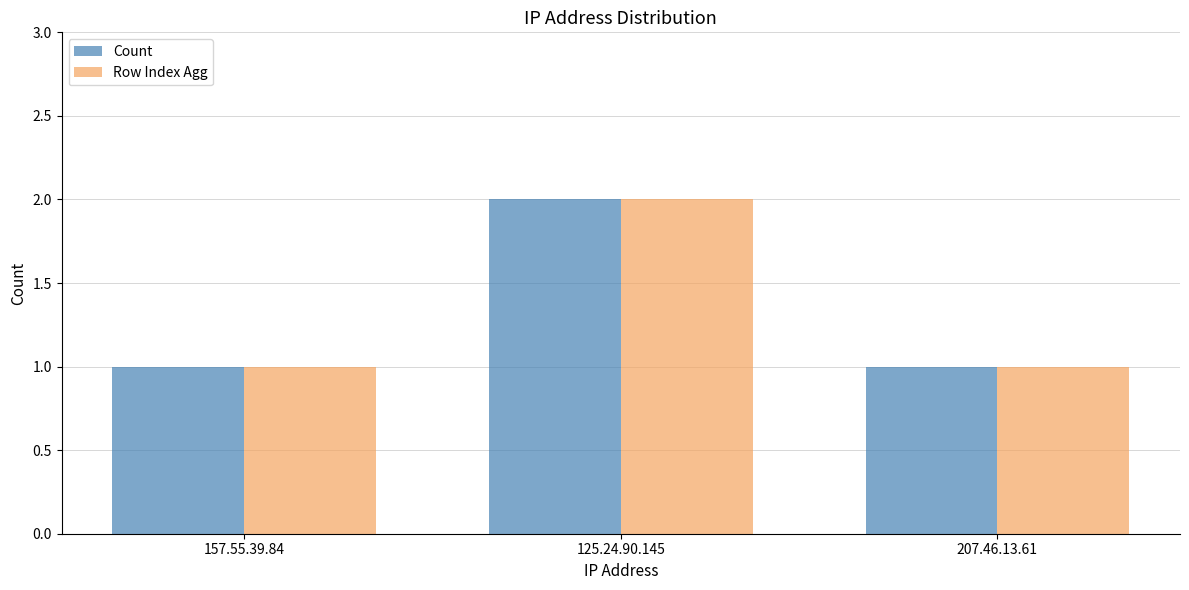

What value does the Row Index Agg series have at 157.55.39.84?

1